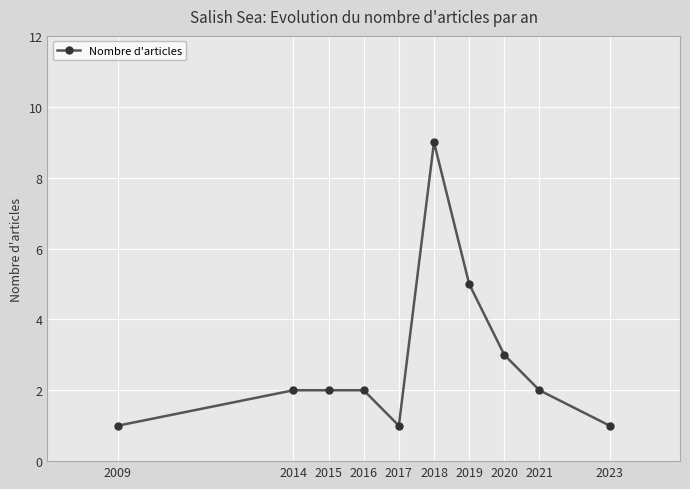

Which has a higher value, 2016 or 2023?

2016